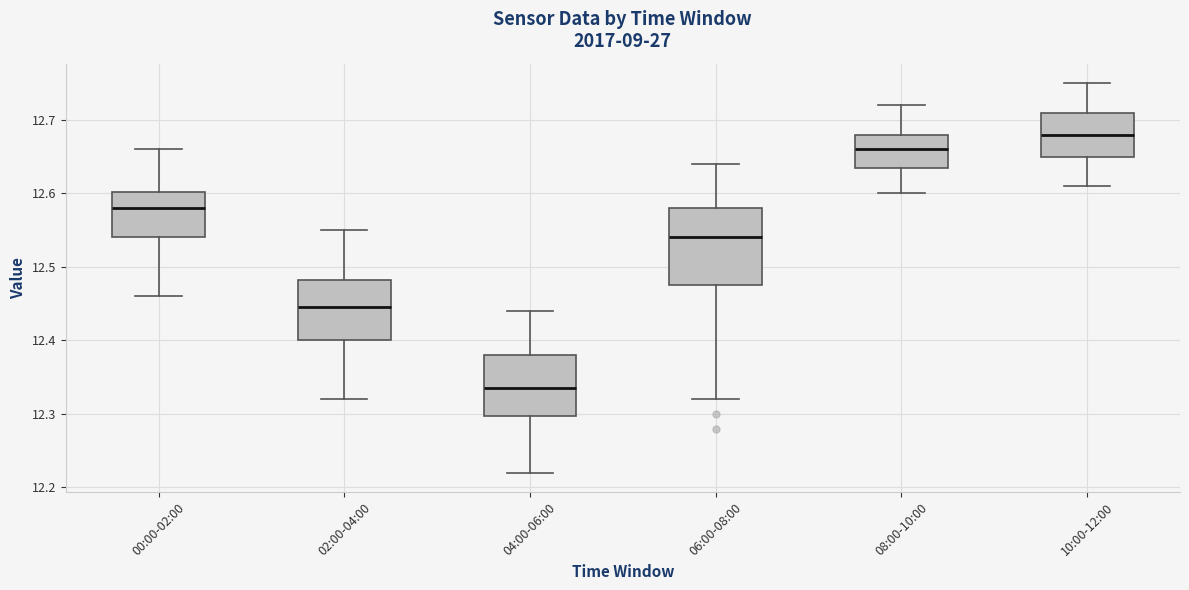

Comparing the boxes themselves (not the whiskers), which one is the tallest?

06:00-08:00